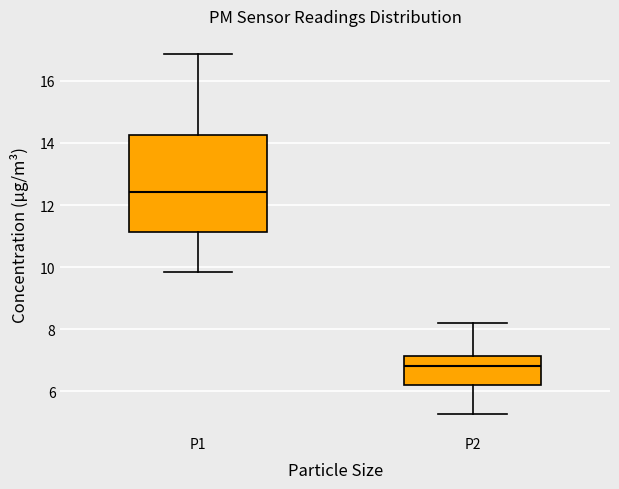

Where does the upper whisker of the box for P1 end on the y-axis? The values are not printed on the chart, so give them approximately, as read against the axis.

16.8